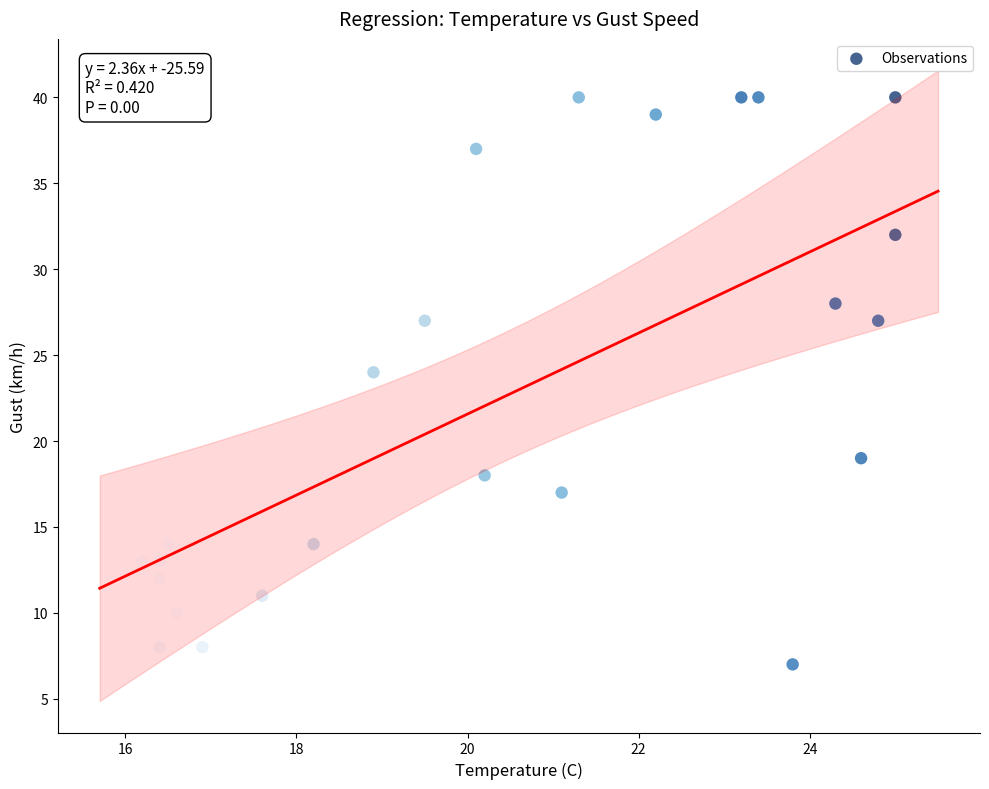

What Y value in the scatter plot is closest to 23?

24